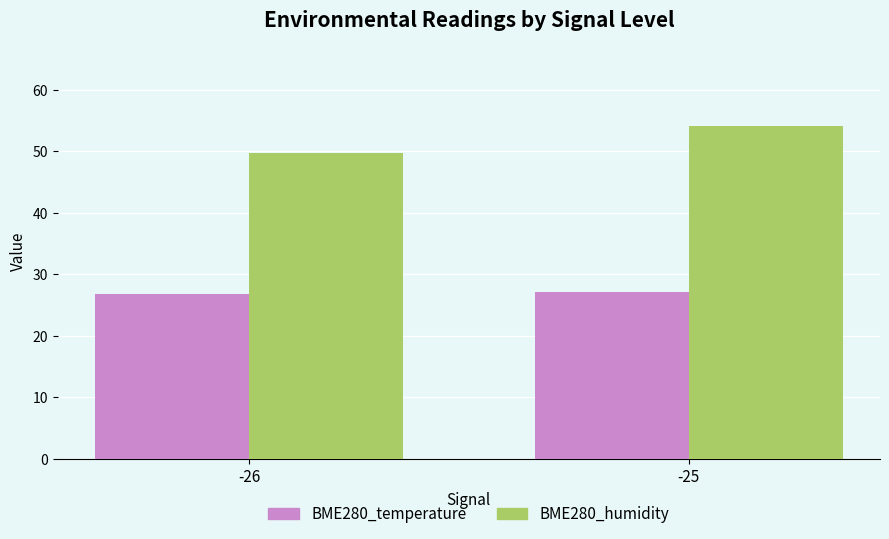

Which category has the highest value across all series?

-25